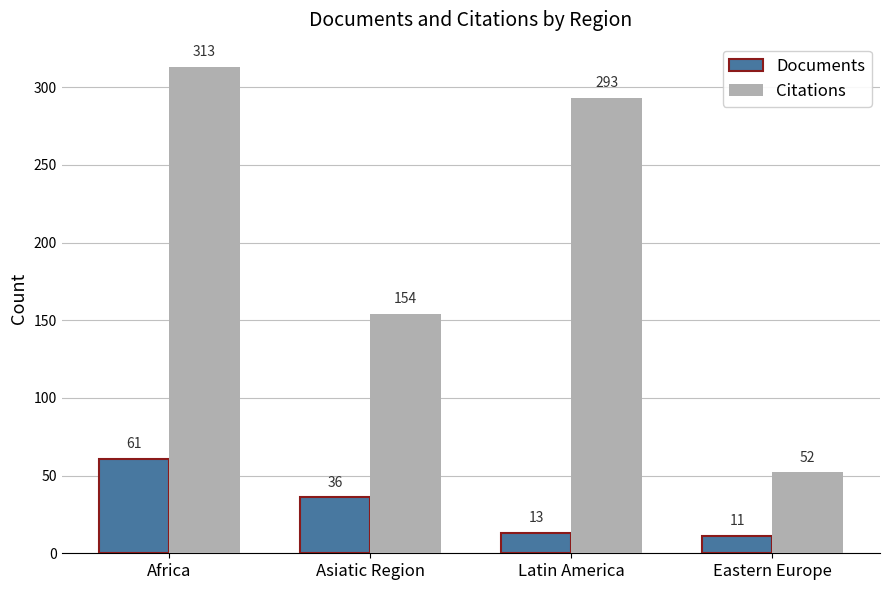

How many groups of bars are there?

4